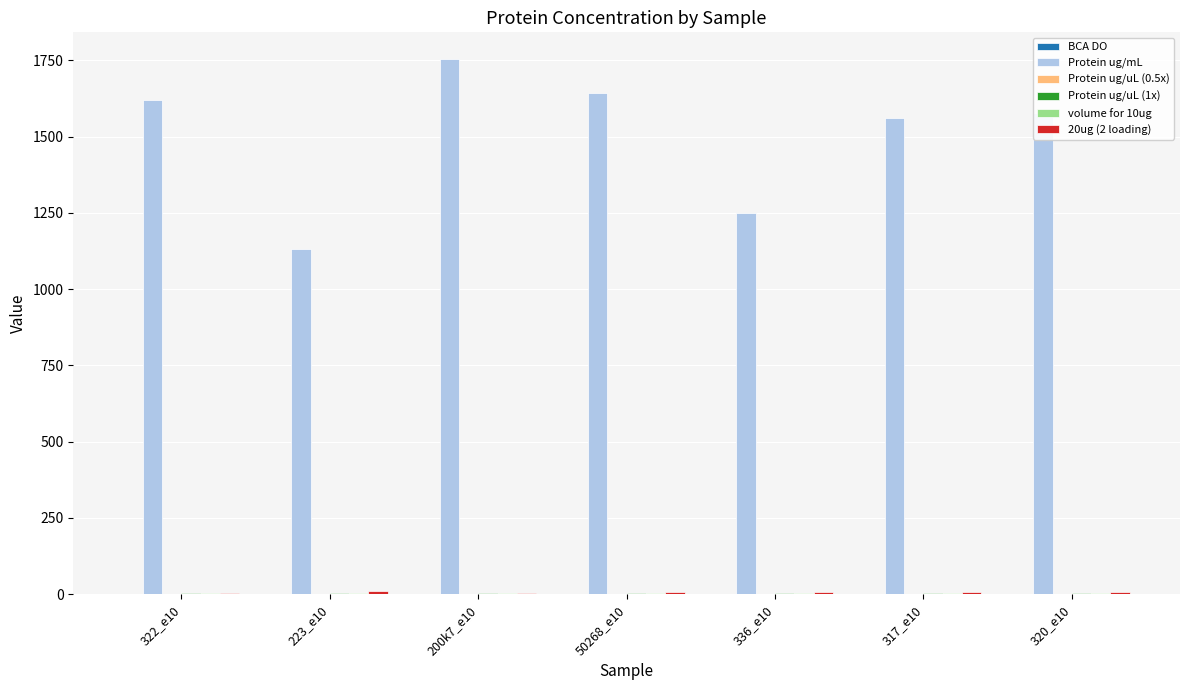

Between 336_e10 and 320_e10, which series saw the biggest shift?

Protein ug/mL